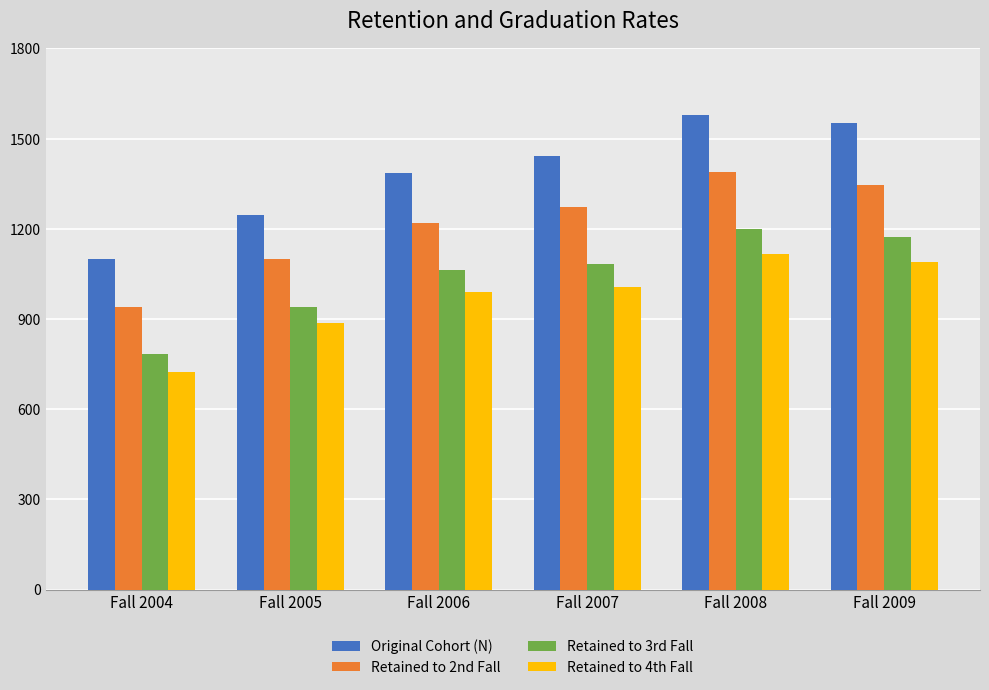

Read the Retained to 2nd Fall value at Fall 2008.

1390